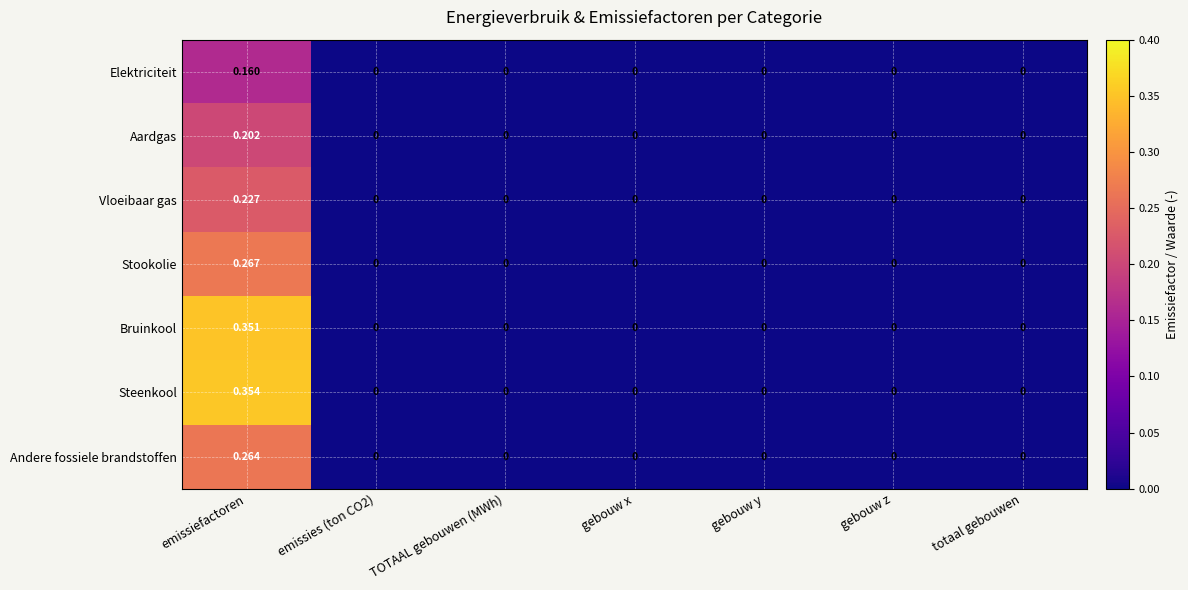

At which category does the chart reach its peak across all series?

emissiefactoren